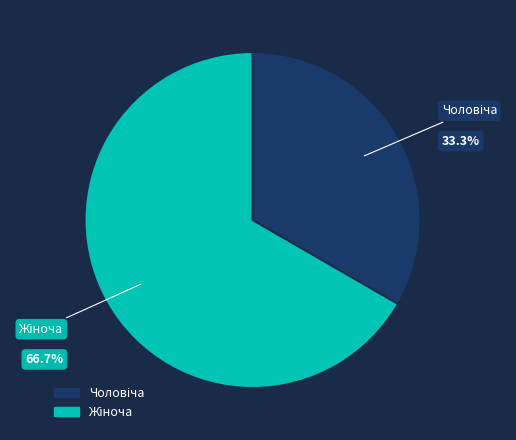

Does any single category account for the majority?

Yes